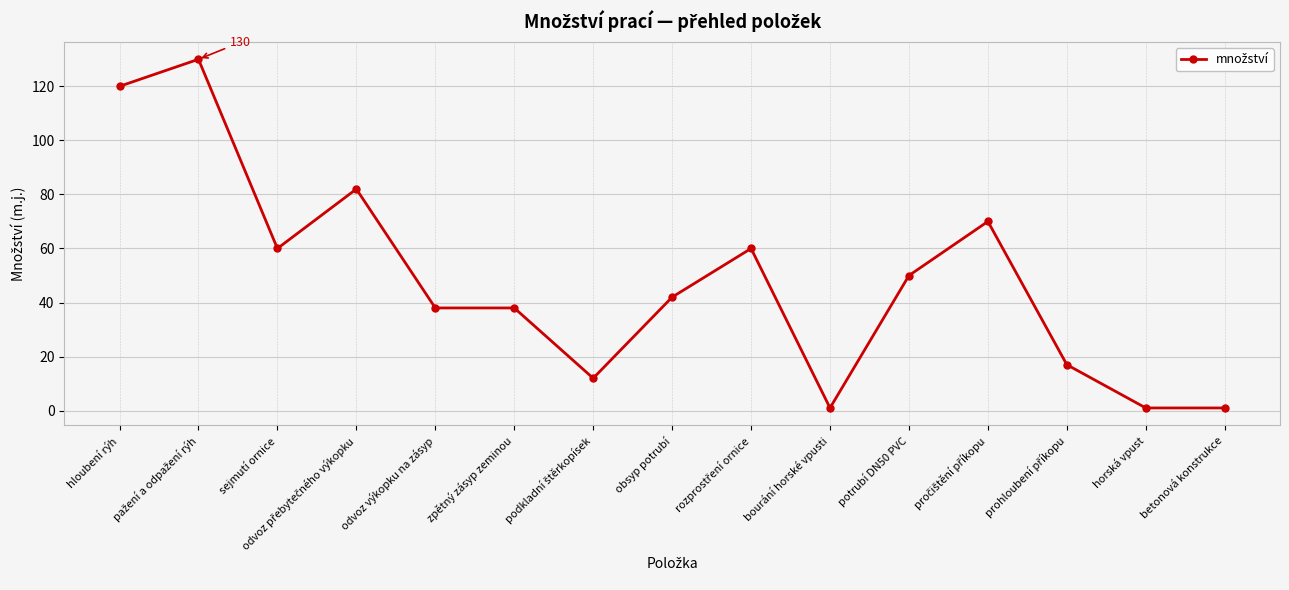

Reading left to right, transcribe all the data shown in this chart.

120	130	60	82	38	38	12	42	60	1	50	70	17	1	1